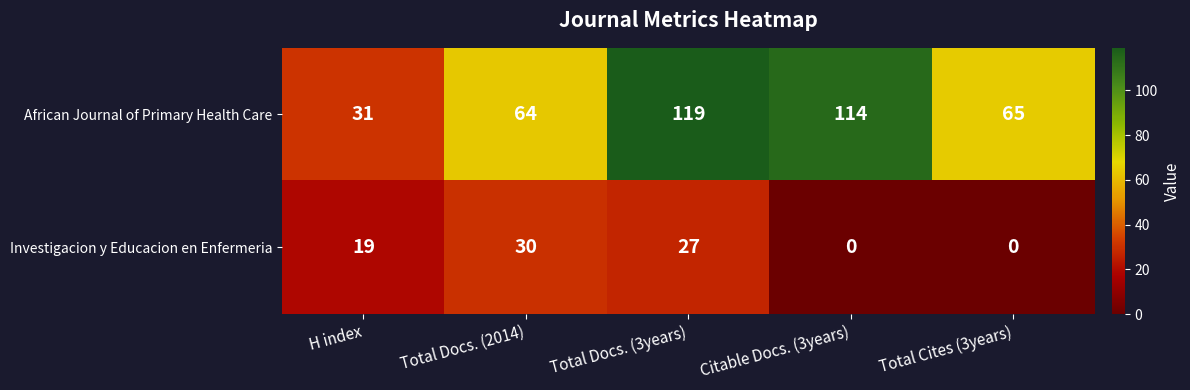

List the series in order of their overall mean, lowest first.

Investigacion y Educacion en Enfermeria, African Journal of Primary Health Care